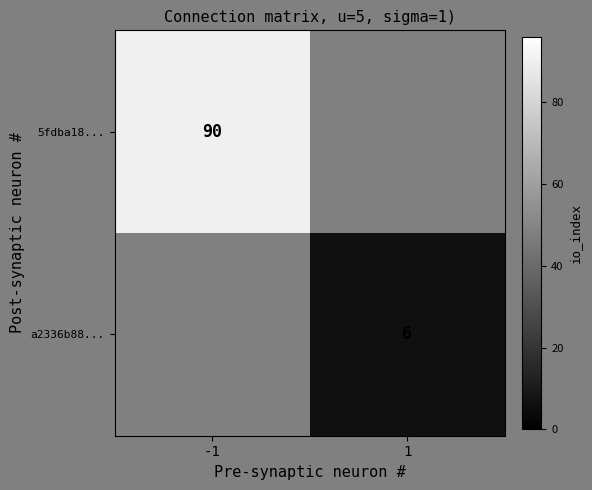

True or false: a2336b88... has a value of 6 at 1.

True